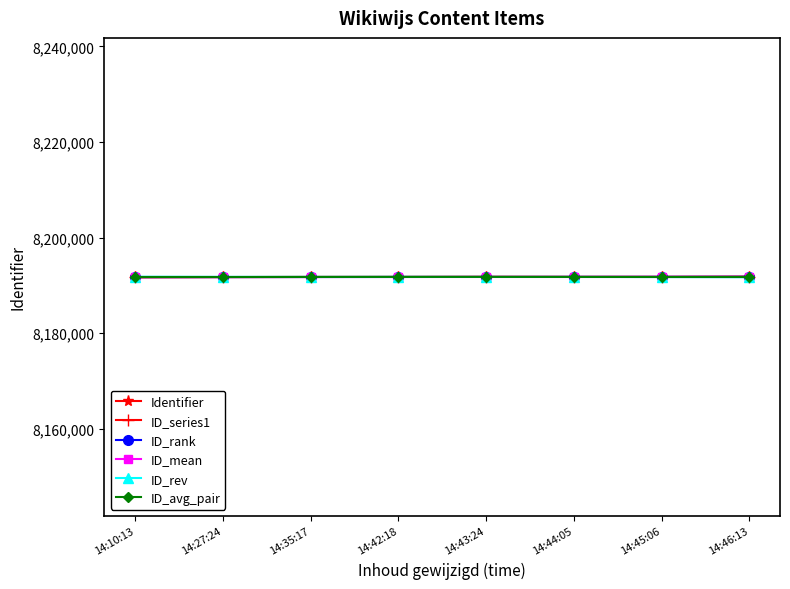

What is the label of the 5th point from the right?

14:42:18